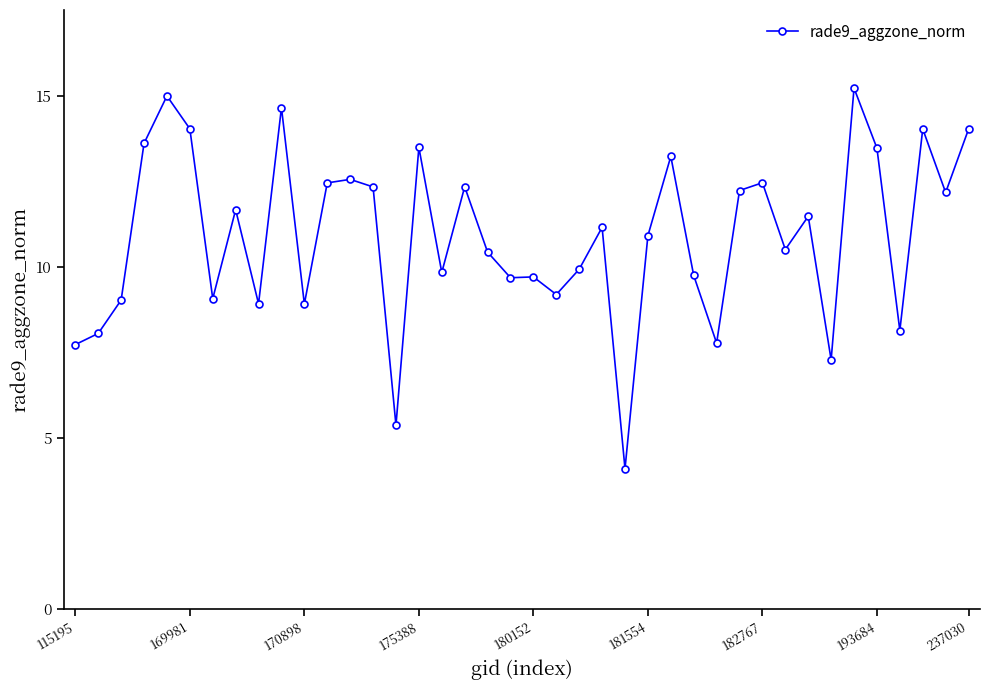

What is the smallest value displayed?

4.1